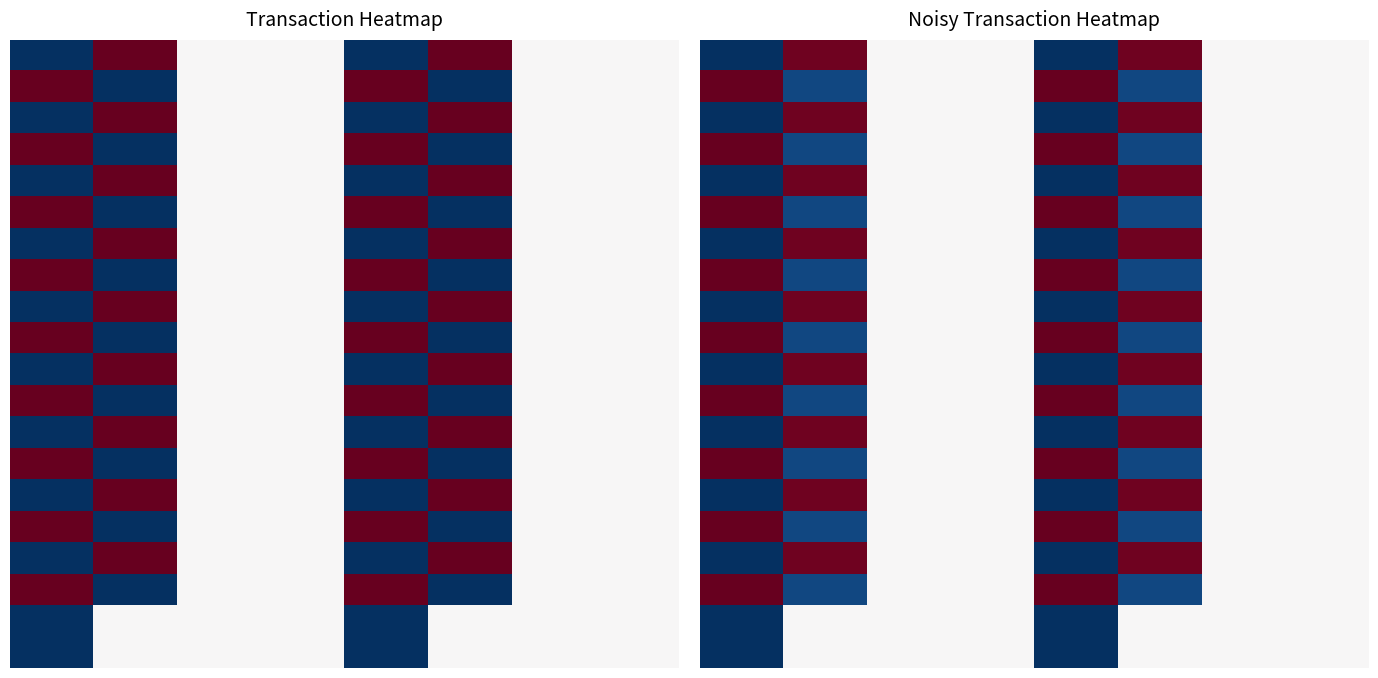

How many series are shown in this chart?

20